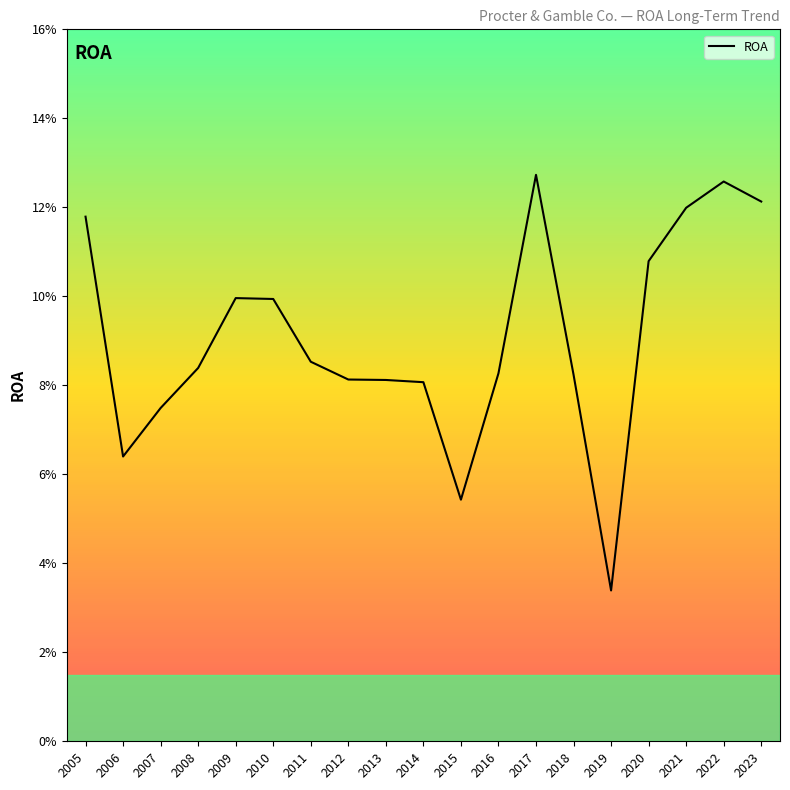

What is the greatest value displayed?

0.1